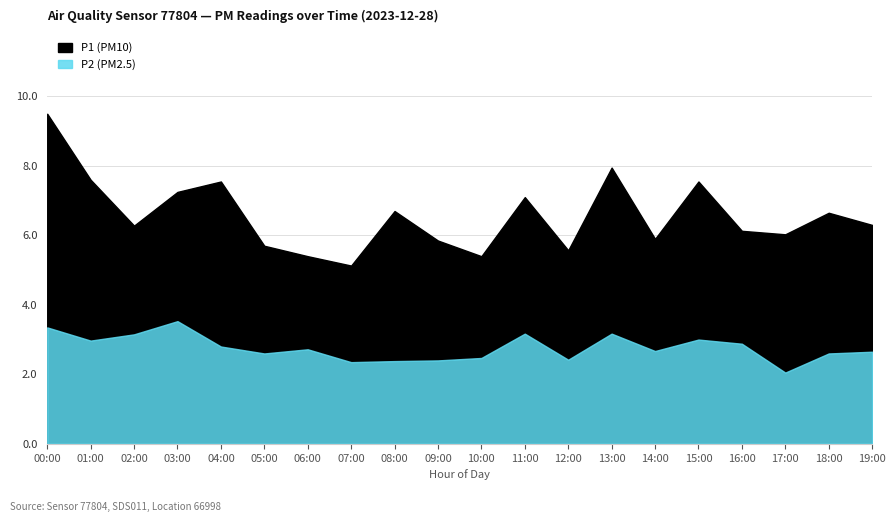

The value of P2 (PM2.5) at 17:00 is 2.0. True or false?

True